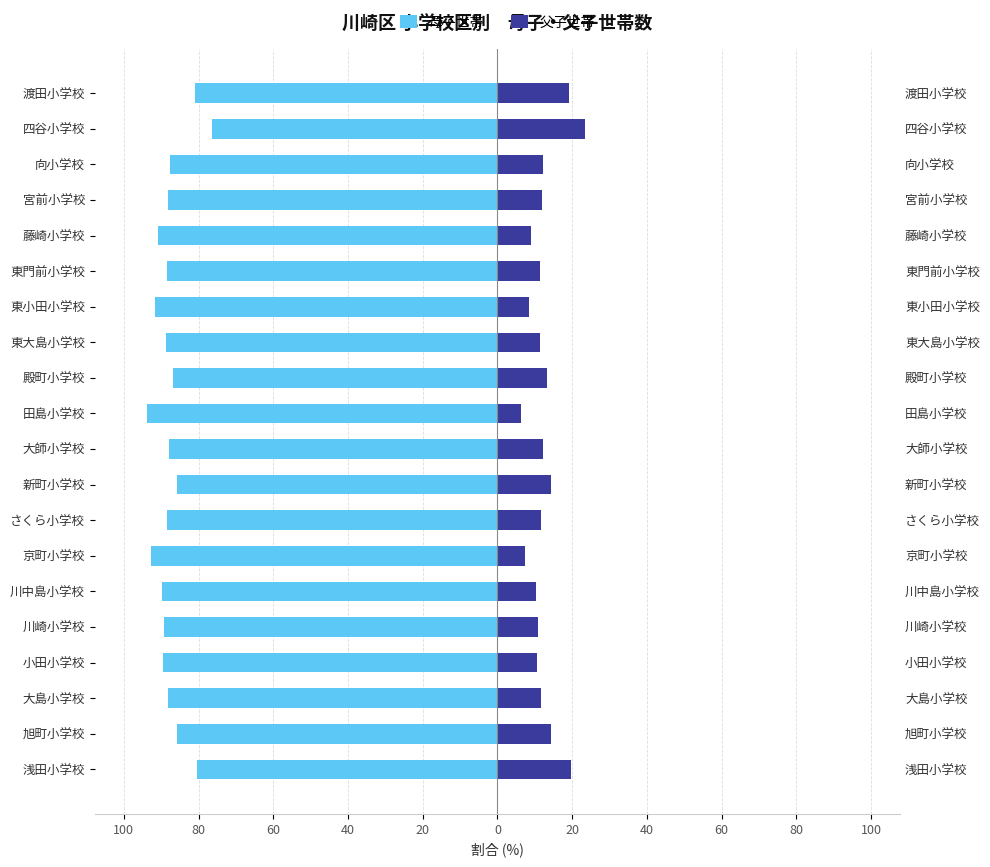

What are all the series names shown in the legend?

母子世帯, 父子世帯